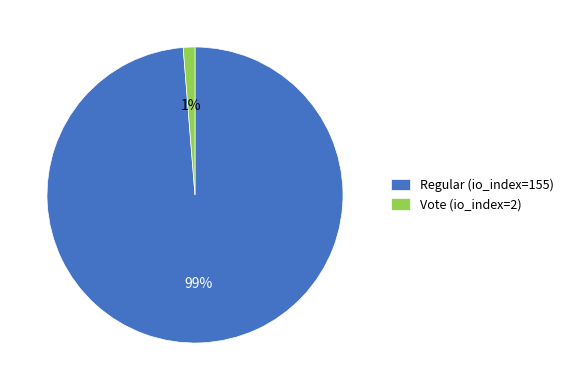

What is the majority slice?

Regular (io_index=155)